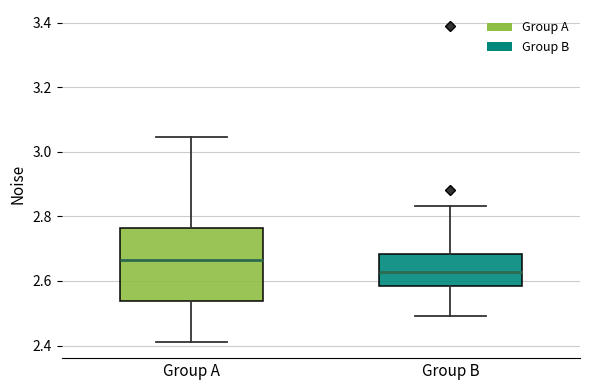

Reading left to right, transcribe this box plot: for each box, give where its median line is, the range the box spans, and where its two whiskers end, as read against the y-axis. The values are not printed on the chart, so give them approximately, as read against the axis.

Group A: median 2.66, box 2.54 to 2.76, whiskers 2.40 to 3.04
Group B: median 2.62, box 2.58 to 2.68, whiskers 2.50 to 2.84